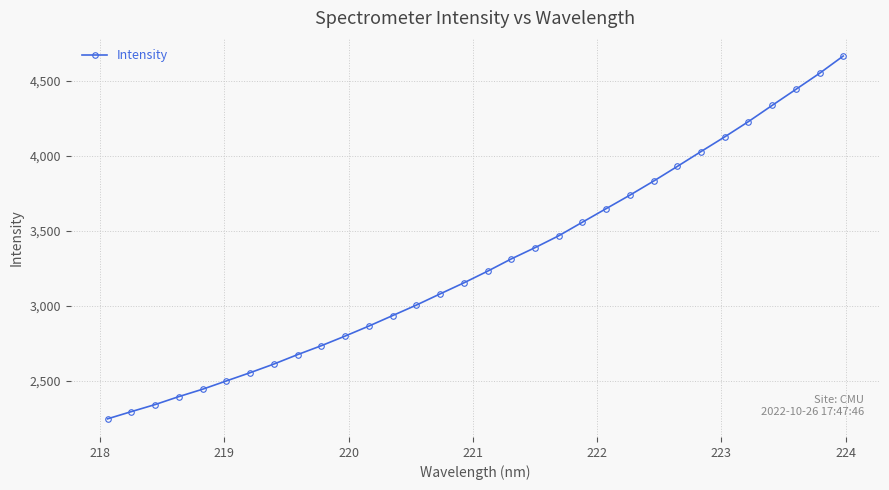

What is the value of the 17th point from the left?

3230.7